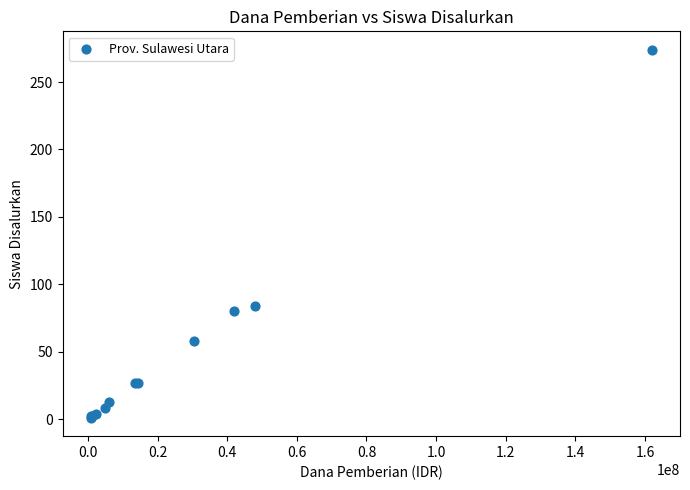

What Y value in the scatter plot is closest to 137?

84